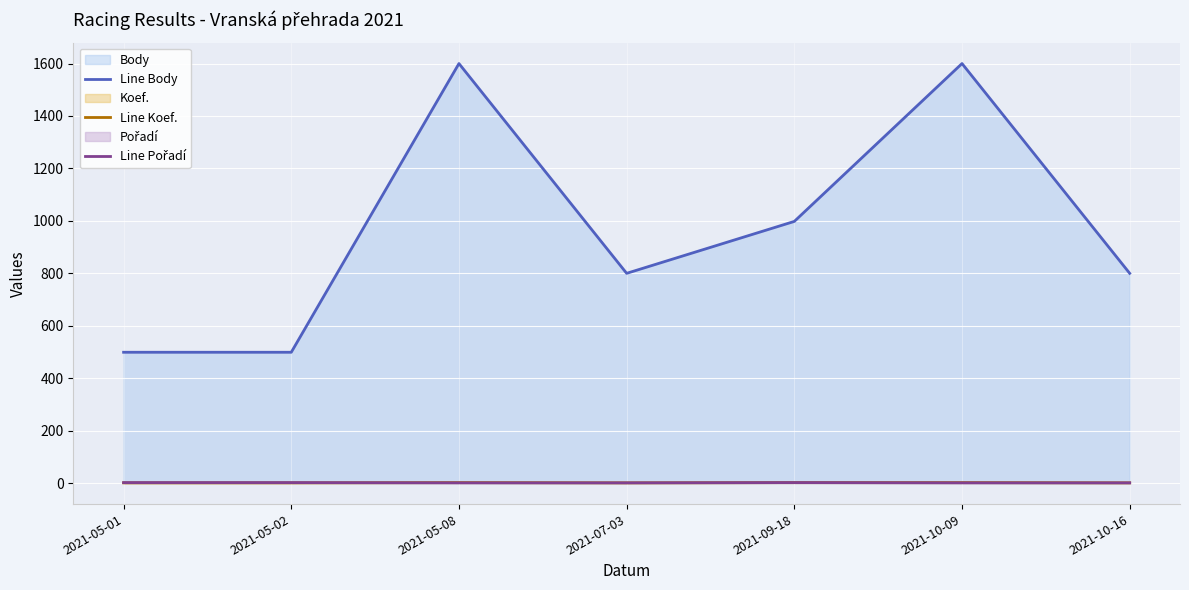

True or false: Line Pořadí has more than 2 interior local peaks.

False